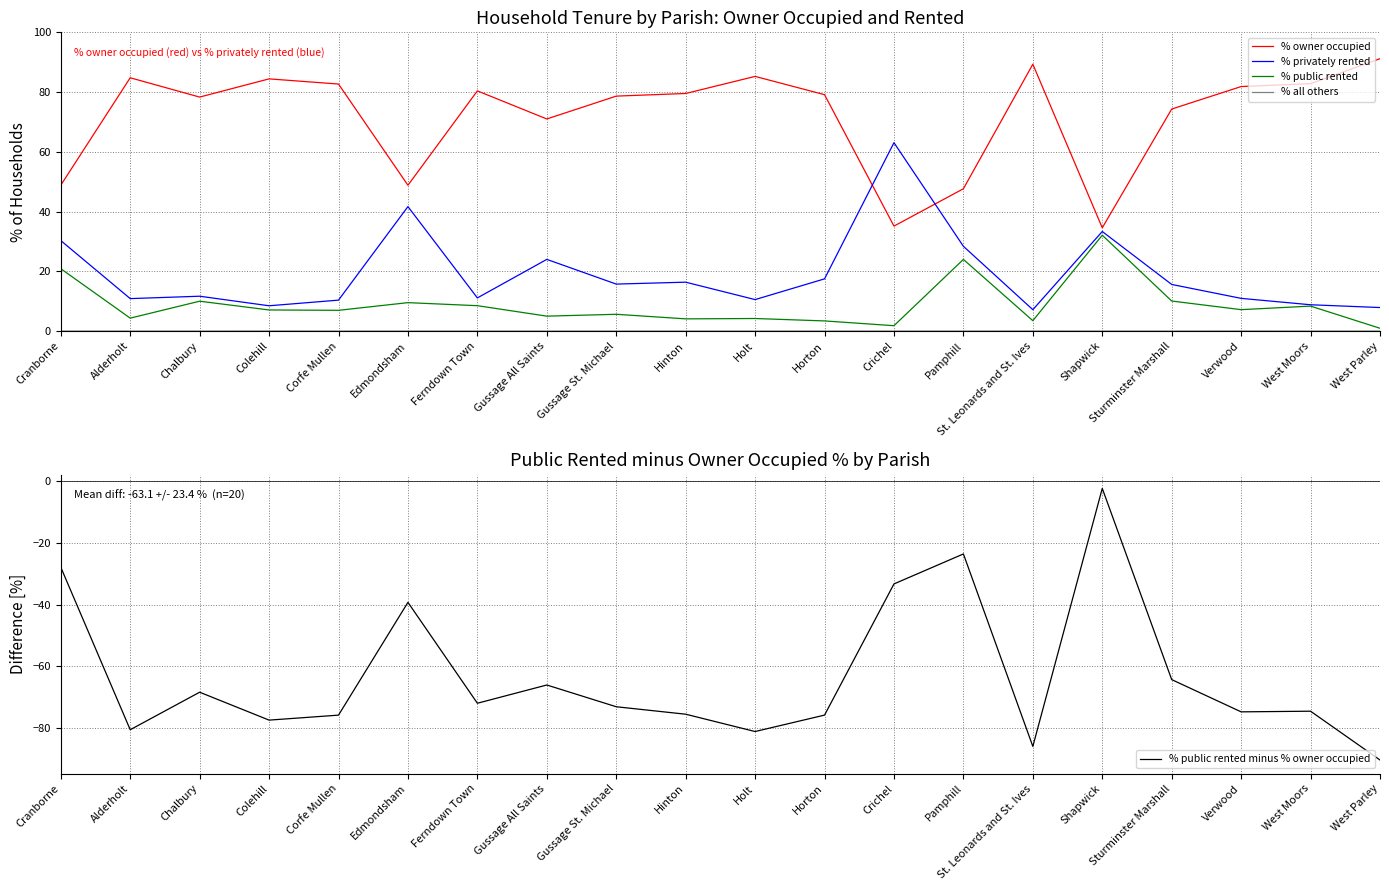

True or false: % all others and % privately rented cross at least once.

False